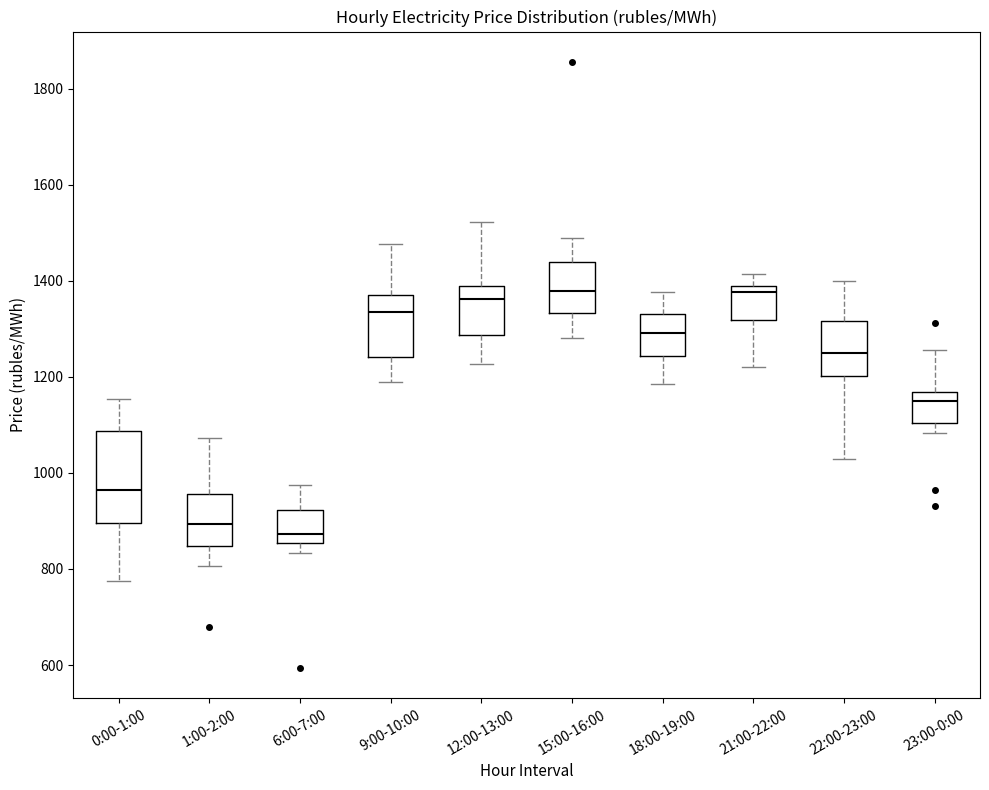

Comparing the boxes themselves (not the whiskers), which one is the tallest?

0:00-1:00